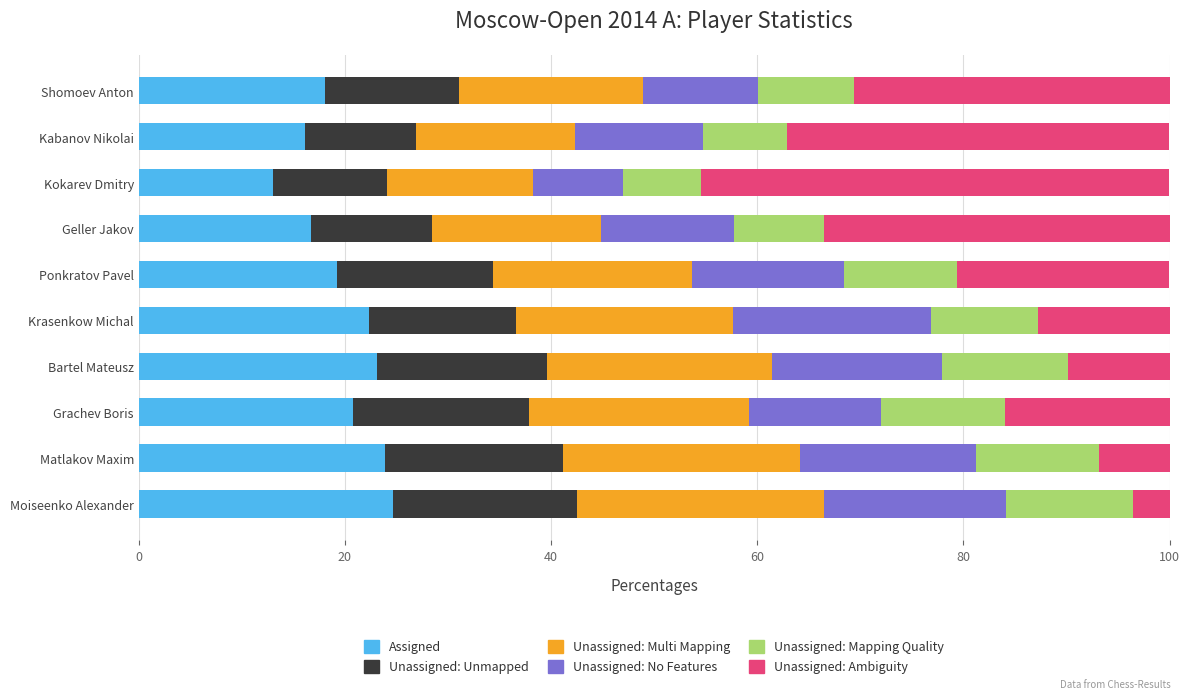

The value of Assigned at Moiseenko Alexander is 24.7. True or false?

True